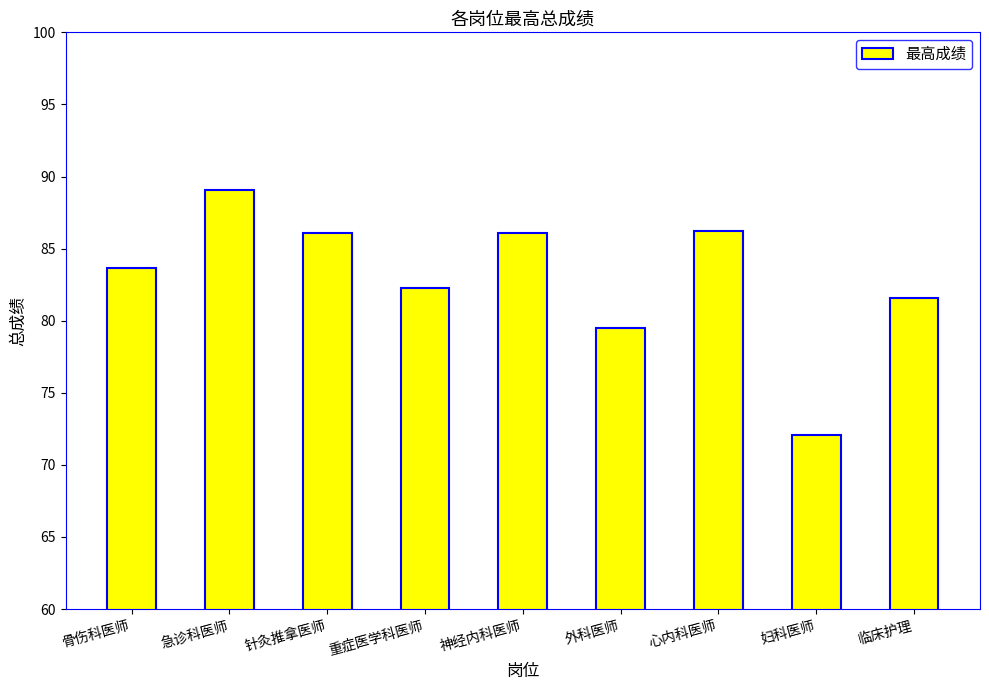

What is the difference between the values at 重症医学科医师 and 外科医师?

2.7